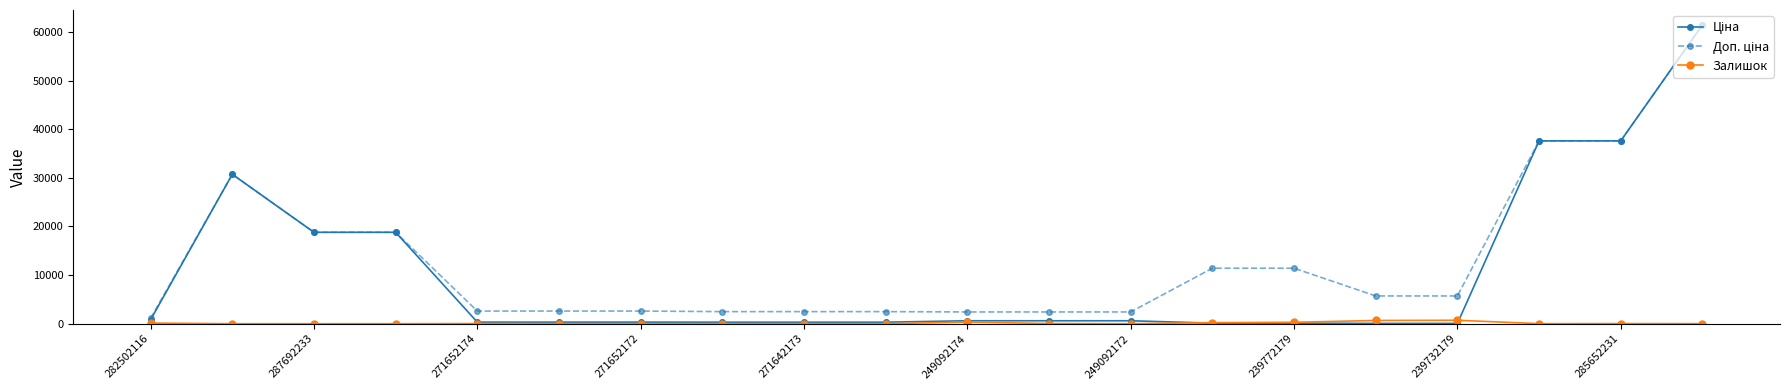

What is the greatest value displayed?

61434.3